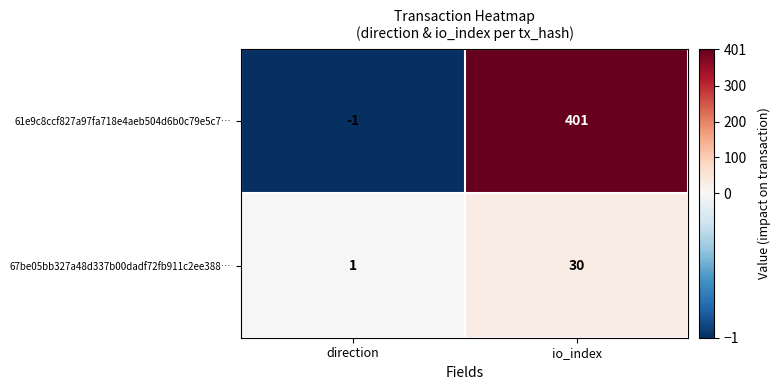

Which series has the widest spread of values?

61e9c8ccf827a97fa718e4aeb504d6b0c79e5c7…